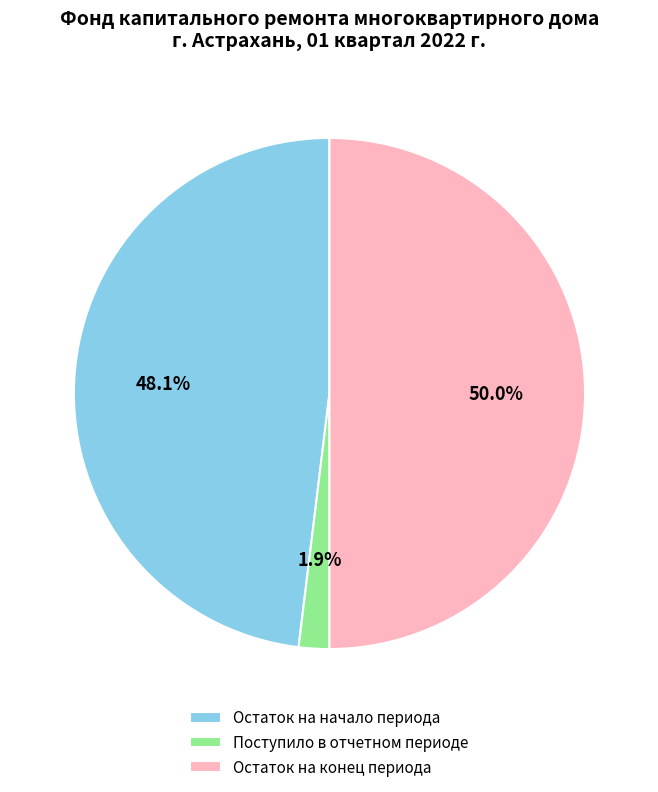

Which has a higher value, Остаток на начало периода or Остаток на конец периода?

Остаток на конец периода